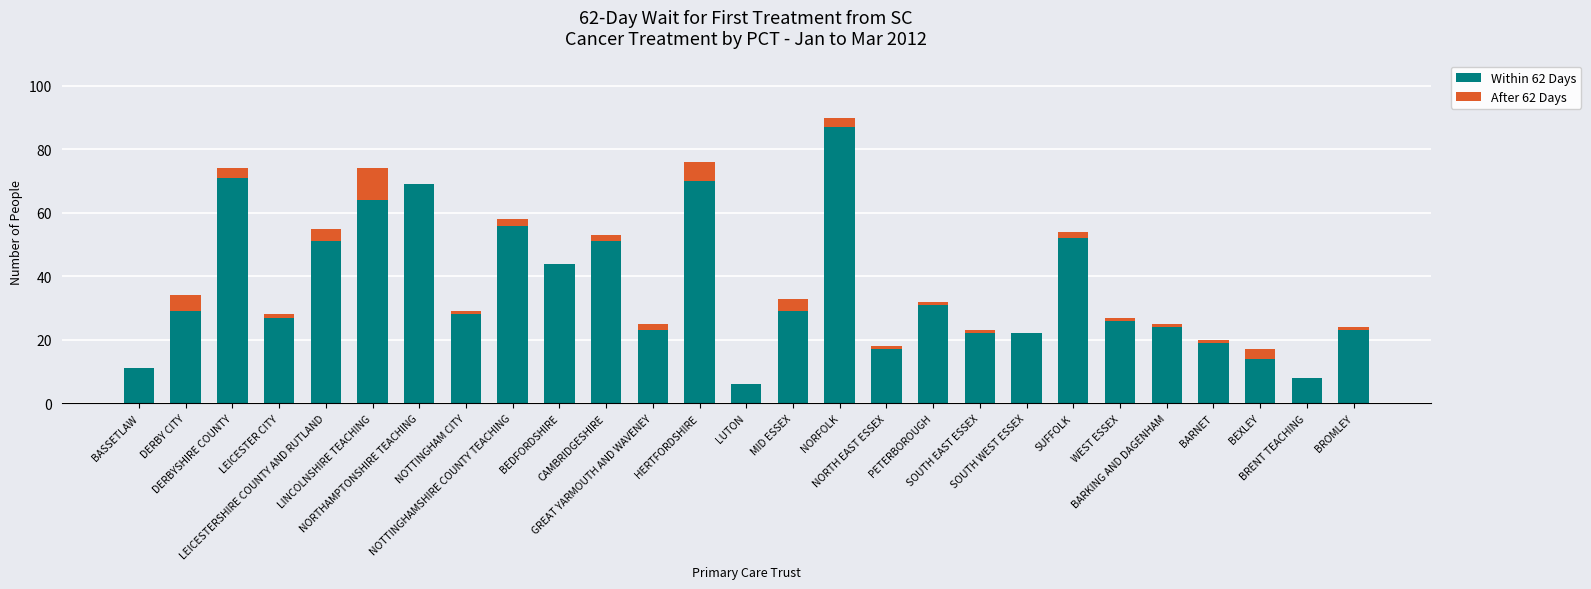

What is the highest value of the Within 62 Days series?

87